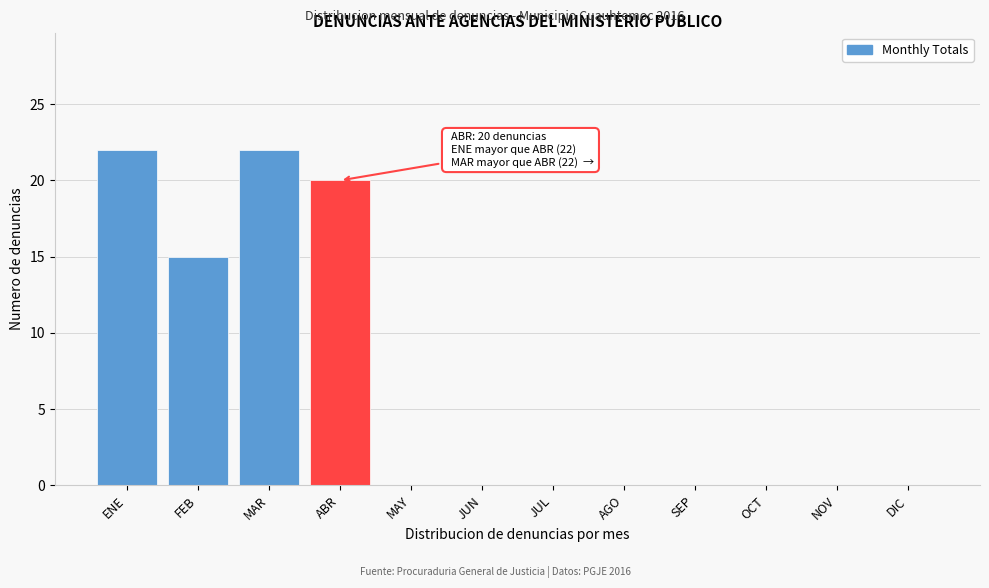

Reading left to right, extract all data points from this chart.

ENE=22	FEB=15	MAR=22	ABR=20	MAY=0	JUN=0	JUL=0	AGO=0	SEP=0	OCT=0	NOV=0	DIC=0